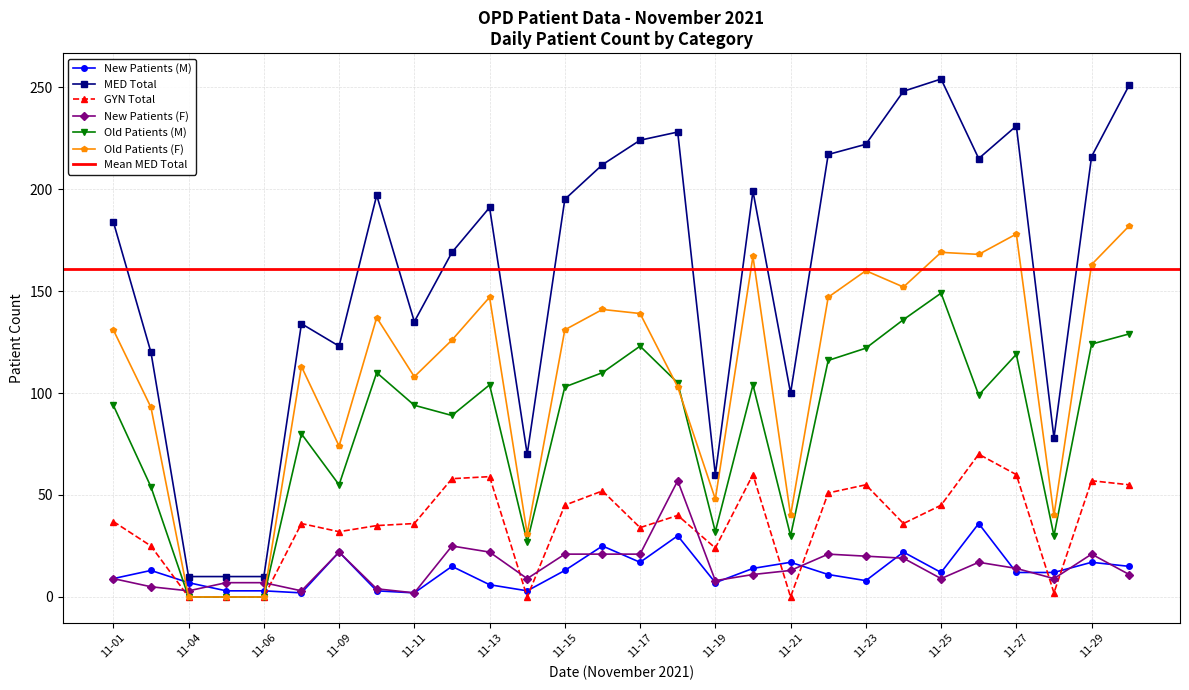

True or false: GYN Total has a value of 105 at 11-27.

False